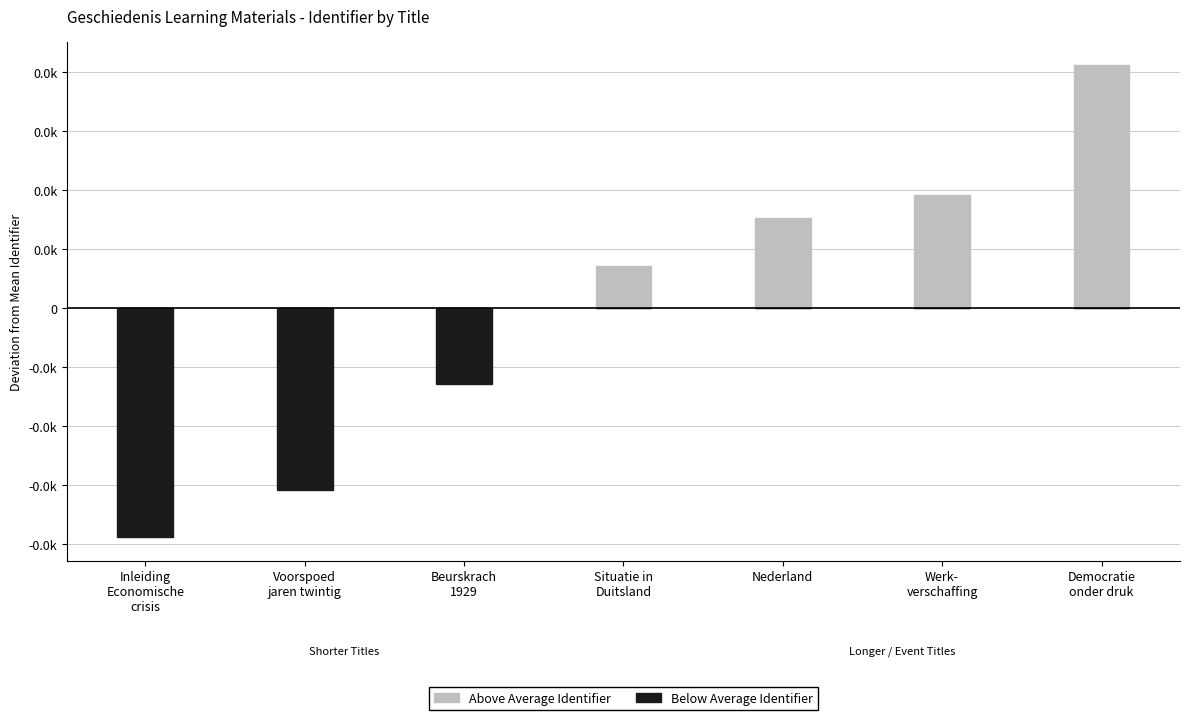

What is the difference between the second highest and second lowest values in the Above Average Identifier series?

9.6